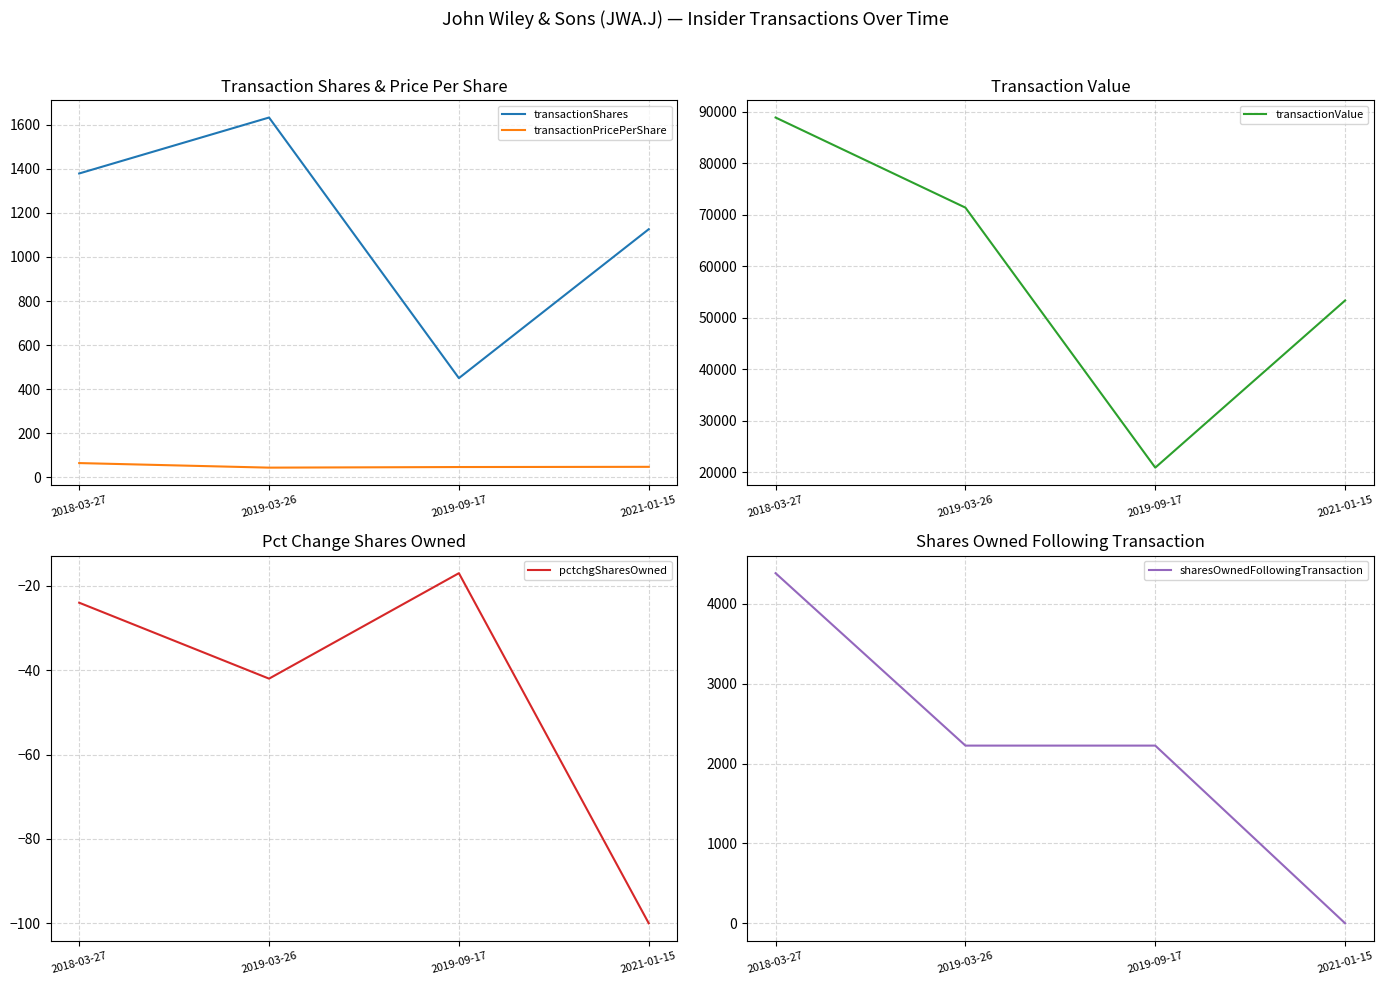

List the series in order of their peak value, lowest first.

pctchgSharesOwned, transactionPricePerShare, transactionShares, sharesOwnedFollowingTransaction, transactionValue